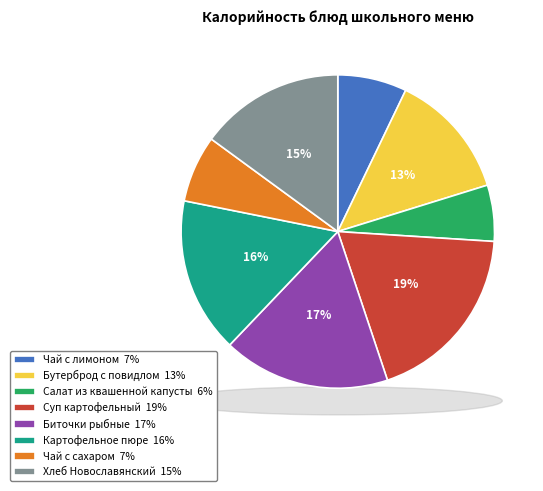

Rank the categories by value from lowest to highest.

Салат из квашенной капусты, Чай с сахаром, Чай с лимоном, Бутерброд с повидлом, Хлеб Новославянский, Картофельное пюре, Биточки рыбные, Суп картофельный